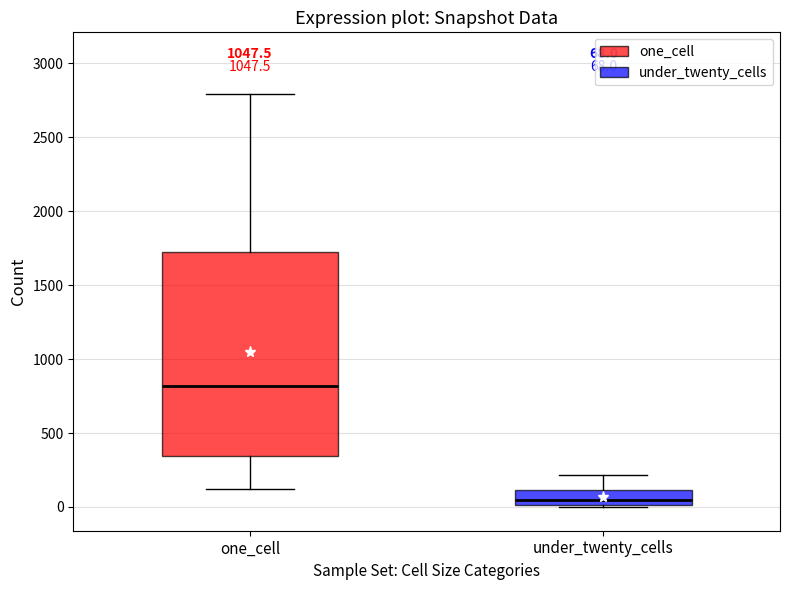

Which box's median line is the lowest?

under_twenty_cells